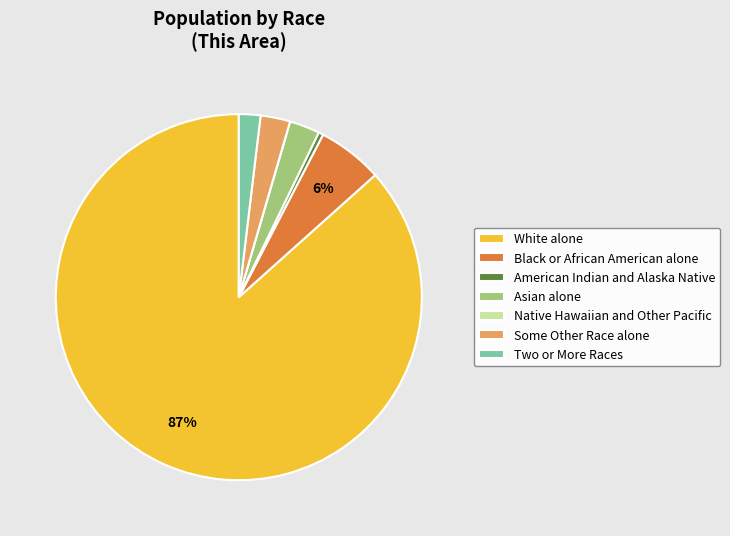

Do Two or More Races and Asian alone together represent more than half of the pie?

No